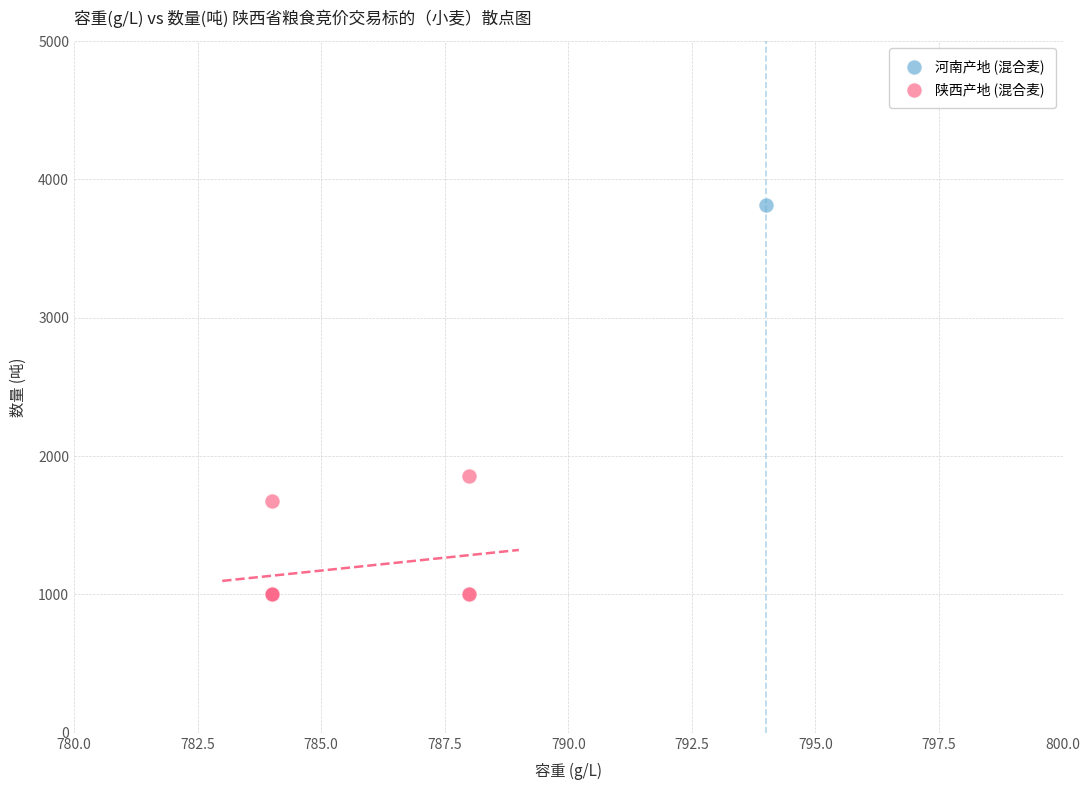

What are all the series names shown in the legend?

河南产地 (混合麦), 陕西产地 (混合麦)